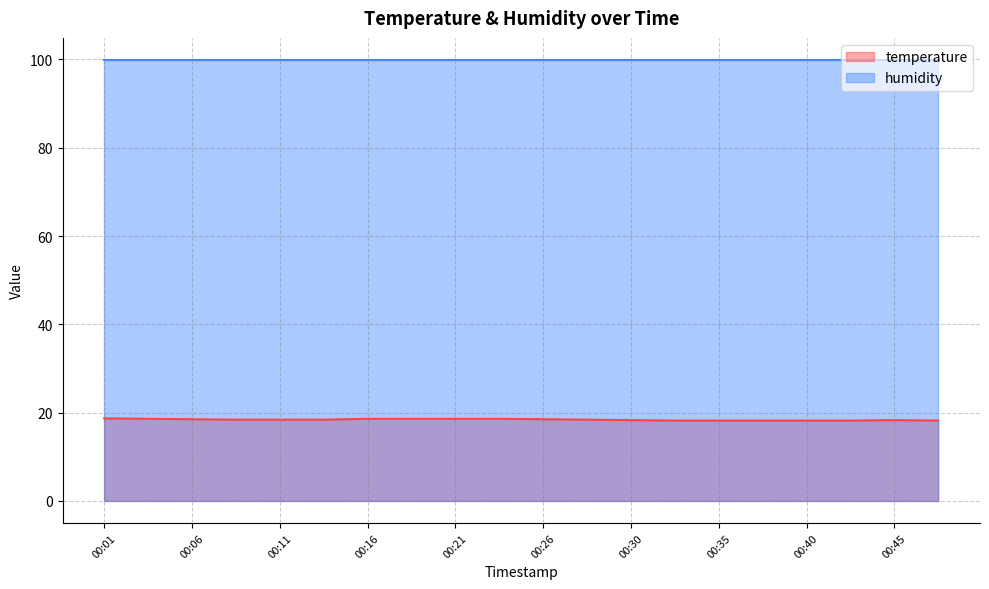

At which label is the value closest to 18?

00:33